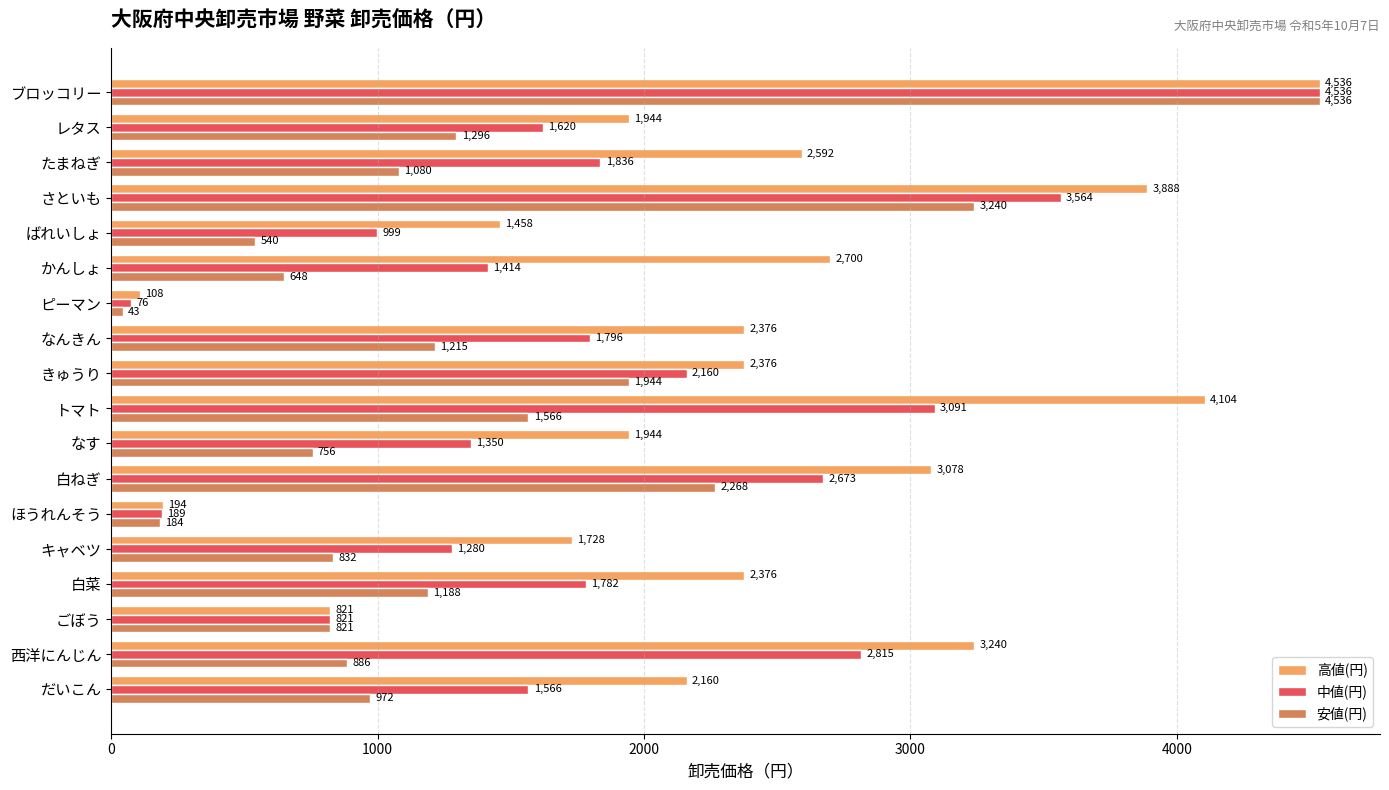

Which category has the highest value in the 中値(円) series?

ブロッコリー